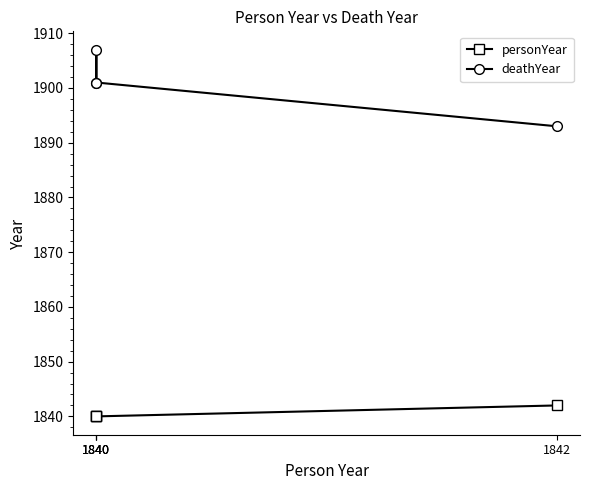

What is the maximum value for personYear?

1842